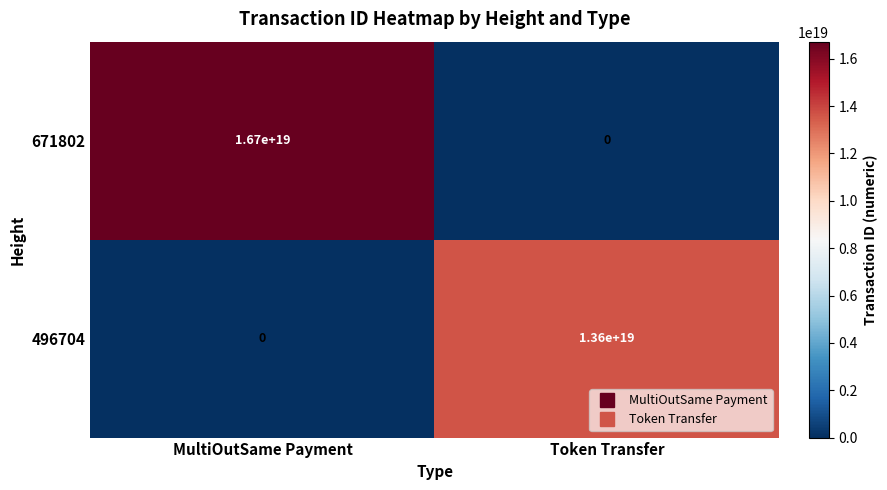

Which series has the widest spread of values?

671802